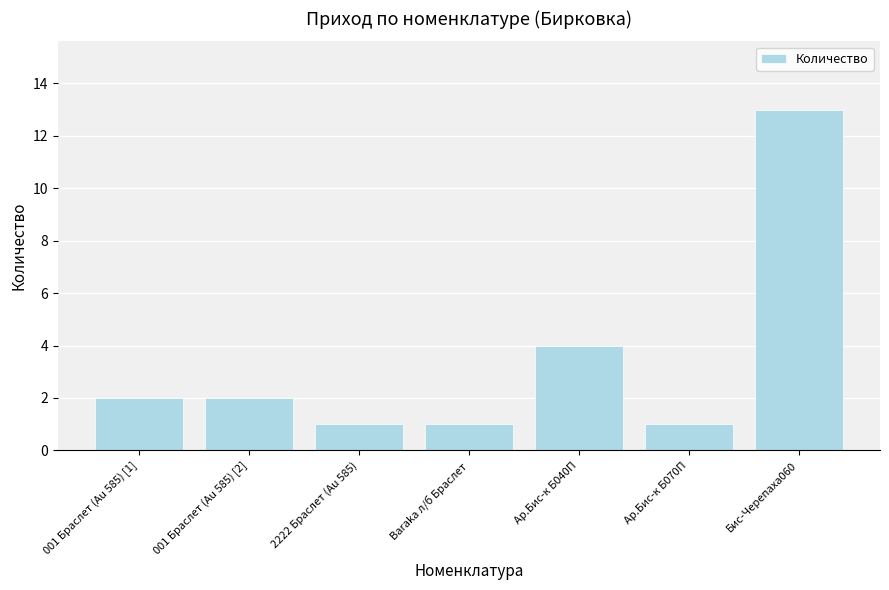

What position from the right is Бис-Черепаха060?

1